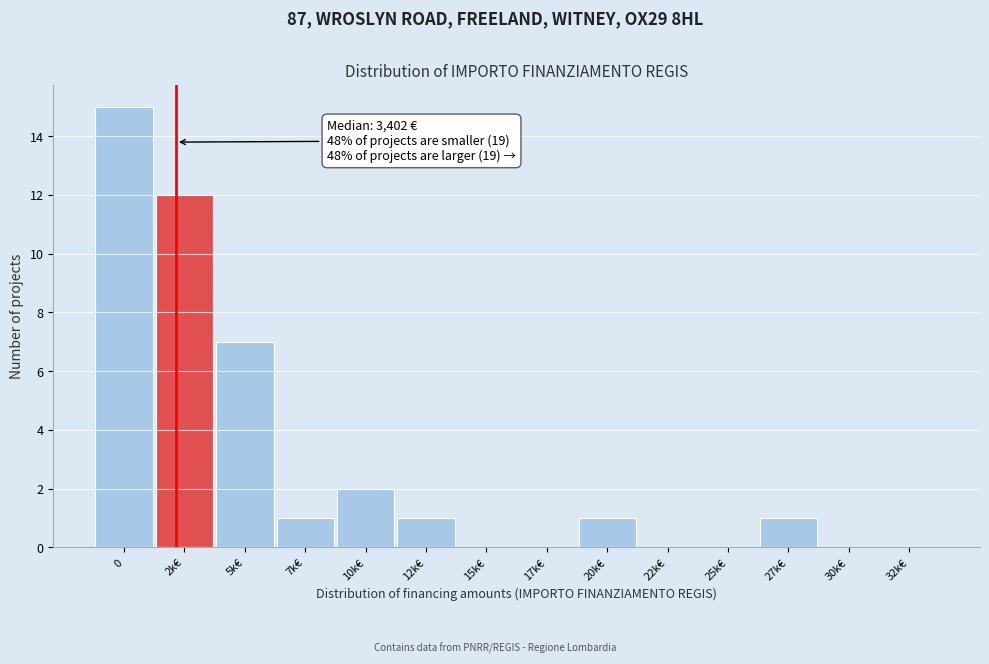

Reading left to right, extract all data points from this chart.

0=15	2k€=12	5k€=7	7k€=1	10k€=2	12k€=1	15k€=0	17k€=0	20k€=1	22k€=0	25k€=0	27k€=1	30k€=0	32k€=0